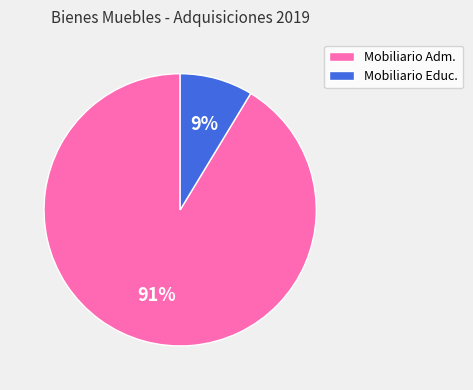

To the nearest percent, what portion does Mobiliario Adm. represent?

91%